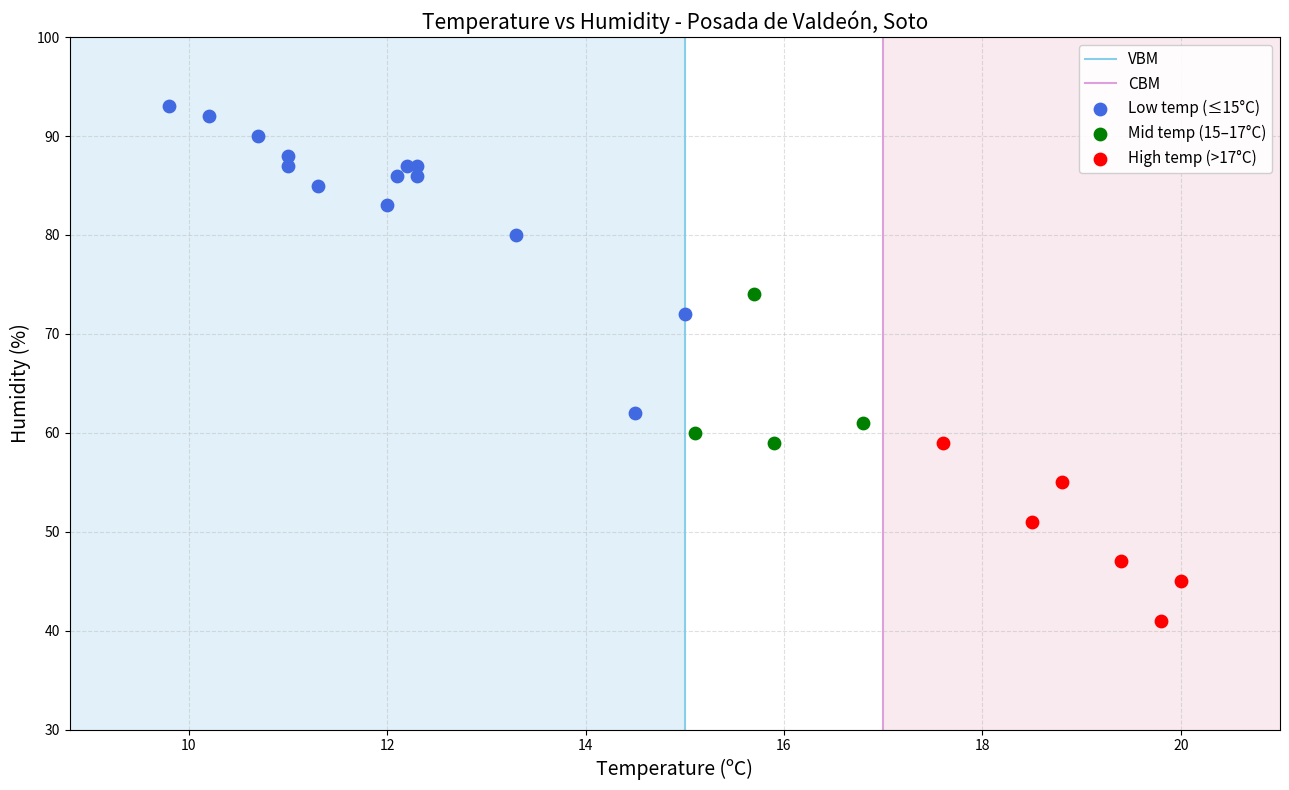

Which series has the widest spread of Y values?

Low temp (≤15°C)